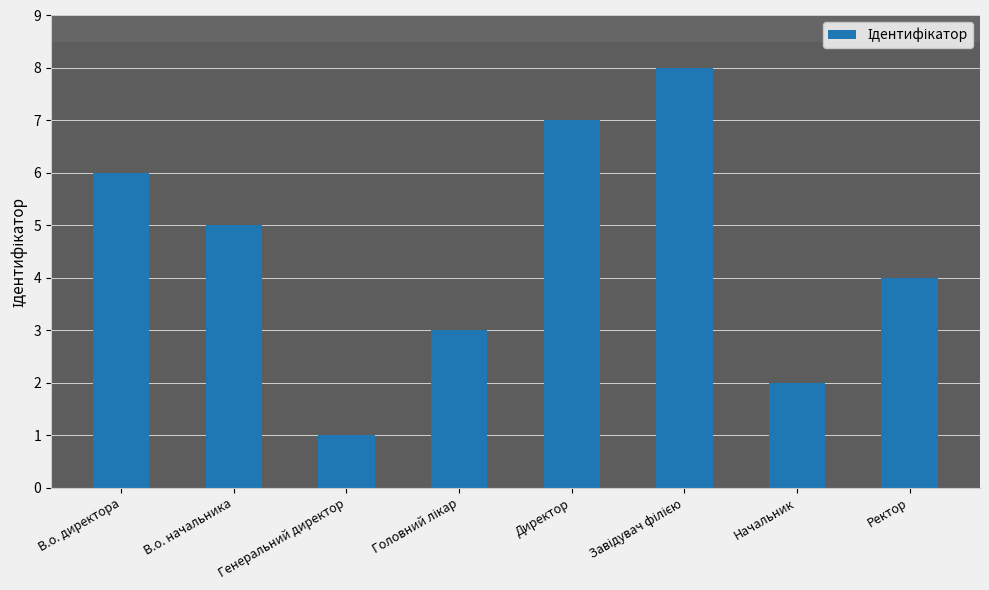

What is the value of the 8th bar from the left?

4